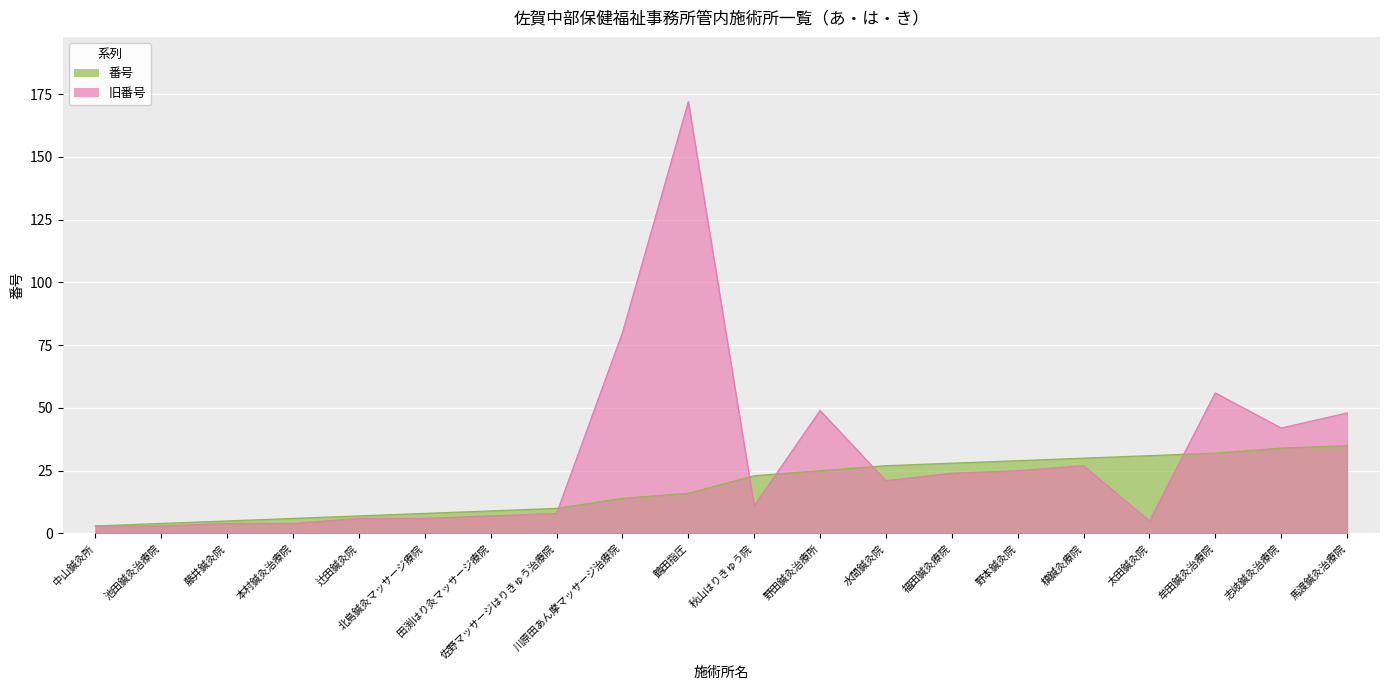

At how many categories does at least one series exceed 46?

5